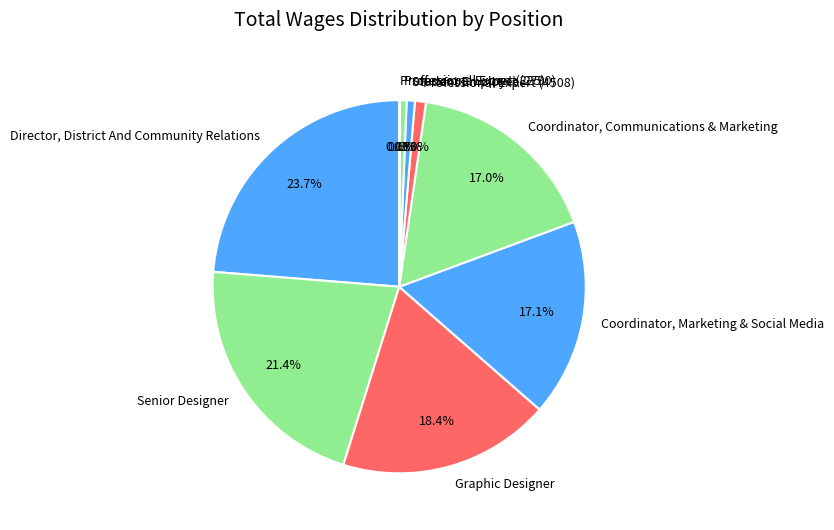

Between Professional Expert (4508) and Graphic Designer, which is larger?

Graphic Designer